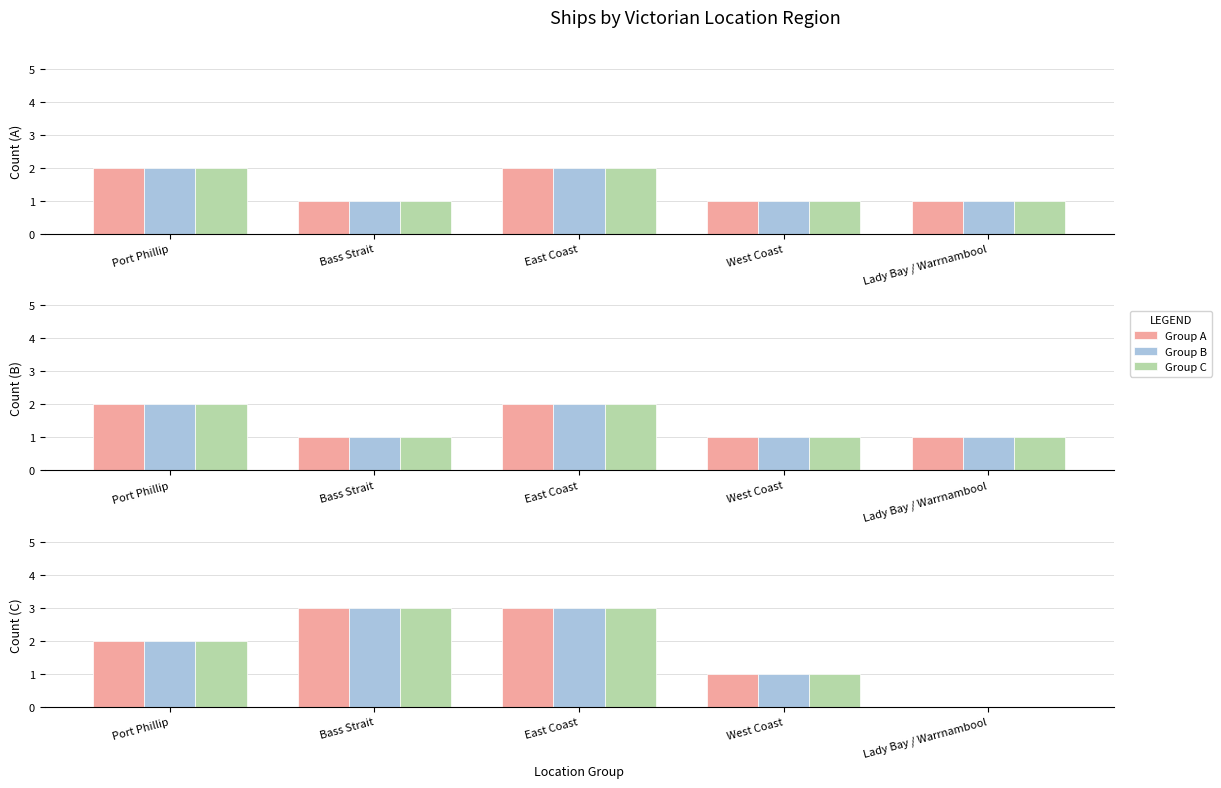

Which series has the largest range (max minus min)?

Group A